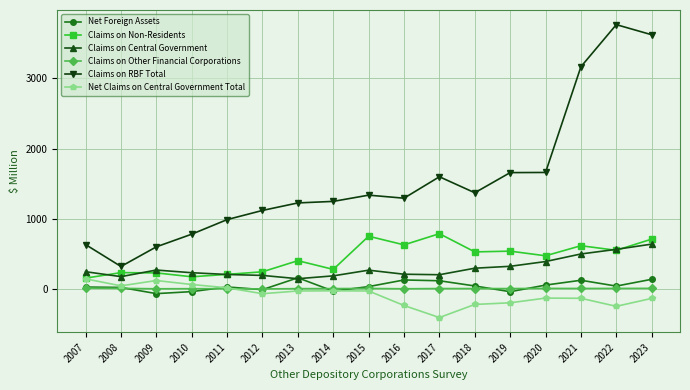

How many values in the Claims on Other Financial Corporations series exceed 5?

11